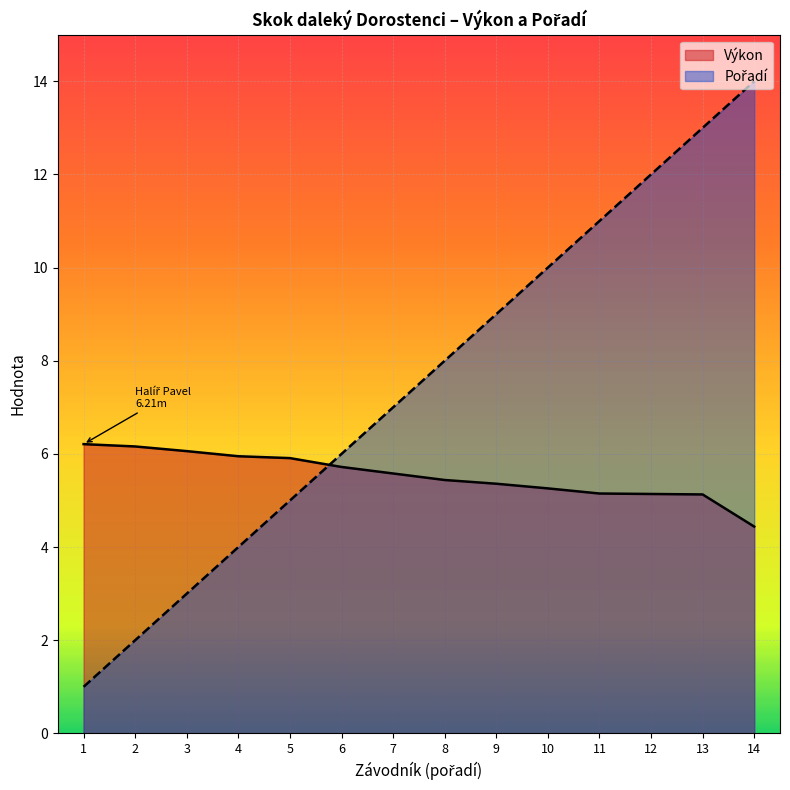

Which series ends up on top after the final intersection of Pořadí and Výkon?

Pořadí